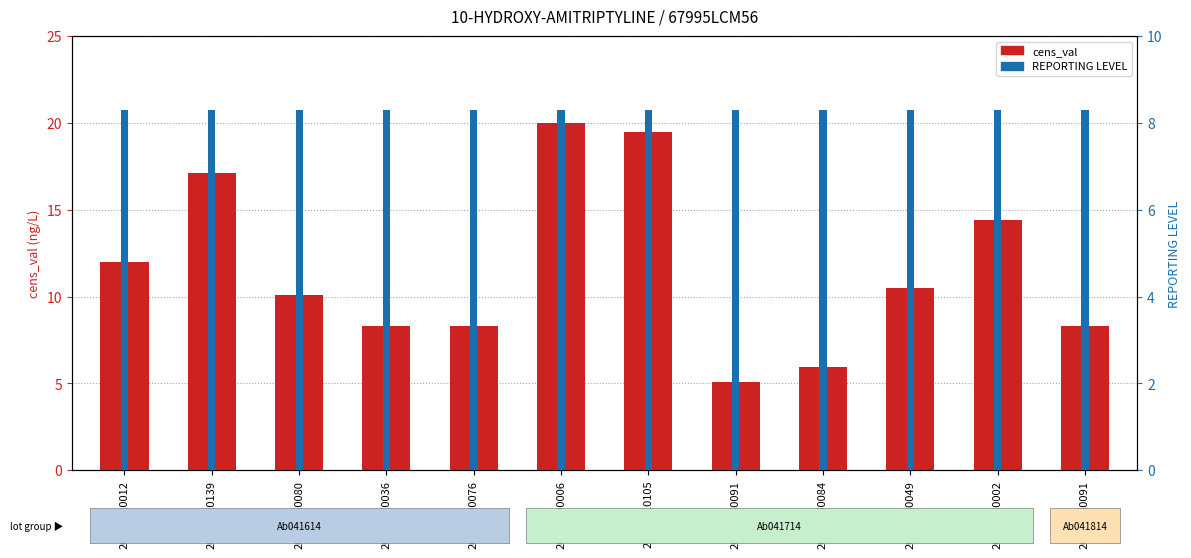

How many data points in cens_val are less than 10?

5